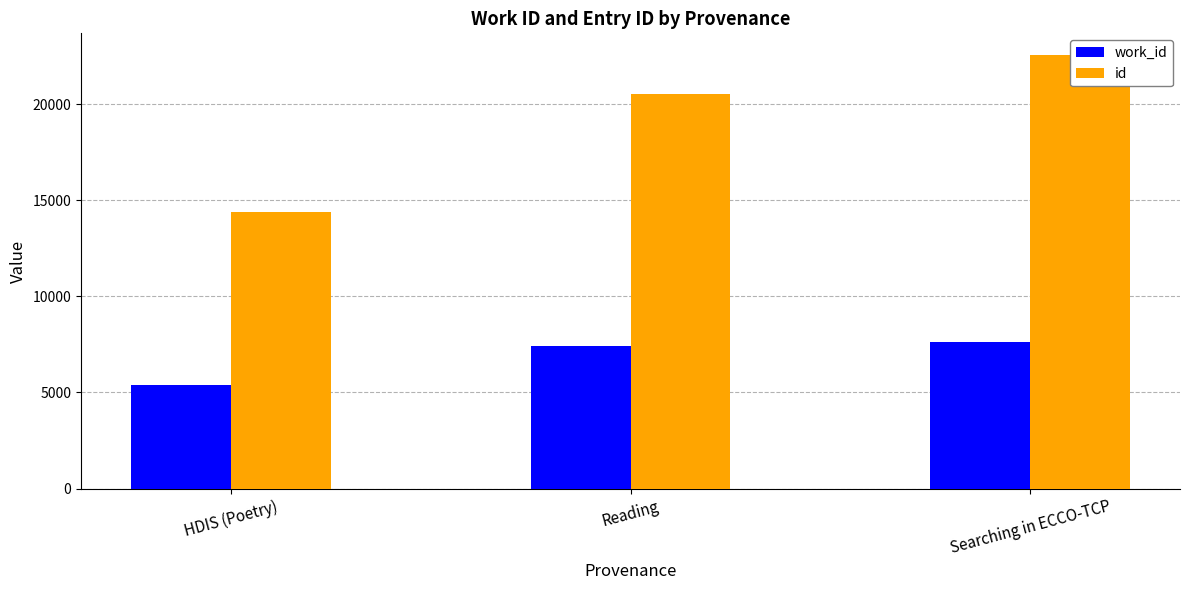

Does the chart contain stacked bars?

No